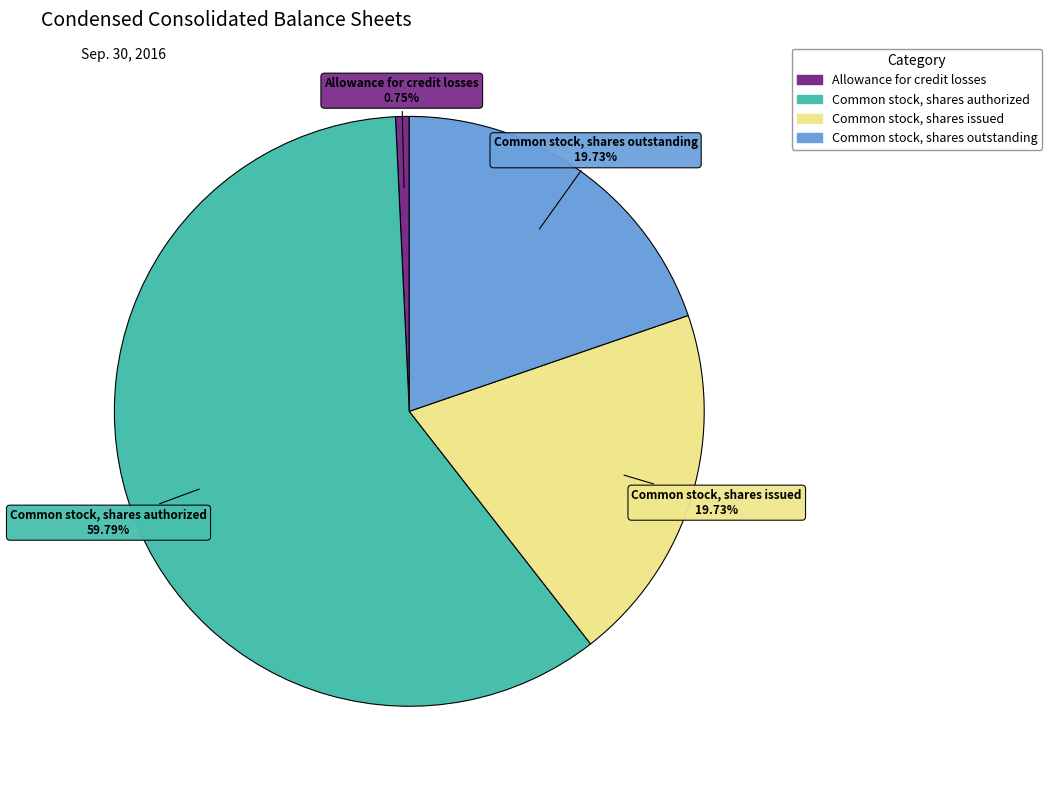

To the nearest percent, what is the combined percentage of Common stock, shares outstanding and Common stock, shares authorized?

80%